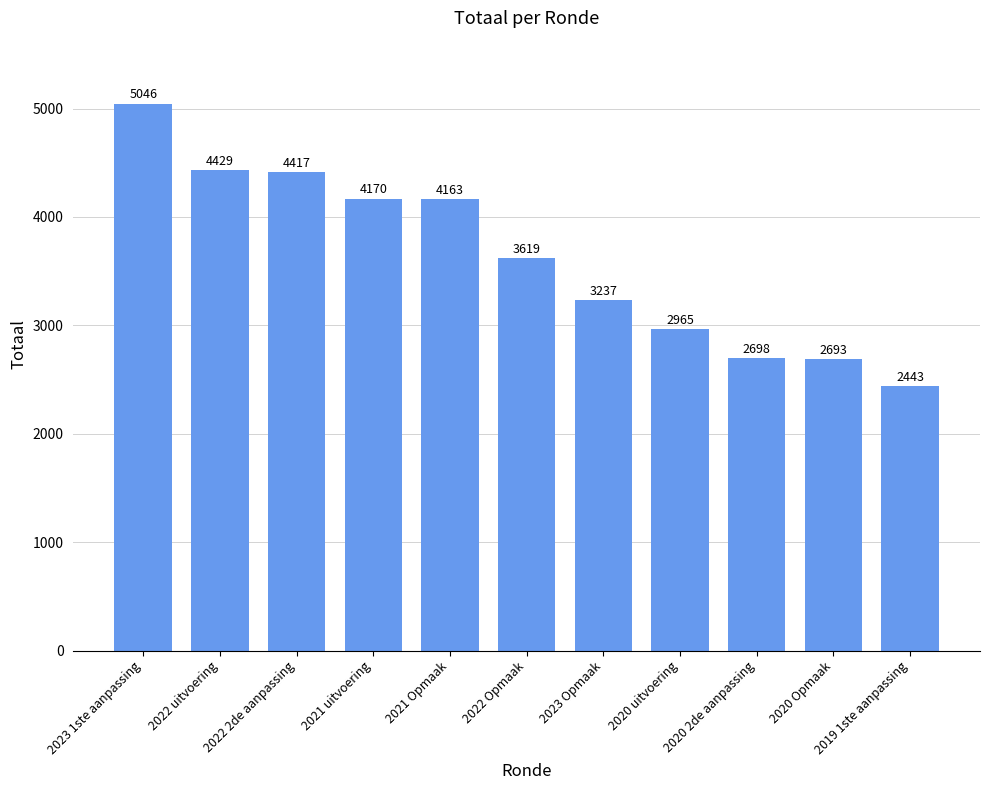

Reading left to right, transcribe all the data shown in this chart.

5046	4429	4417	4170	4163	3619	3237	2965	2698	2693	2443